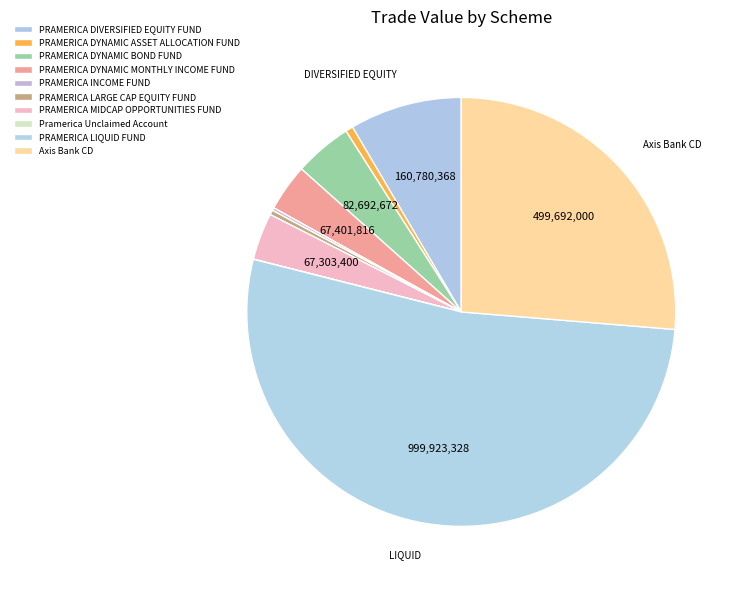

To the nearest percent, what portion does PRAMERICA LIQUID FUND represent?

53%